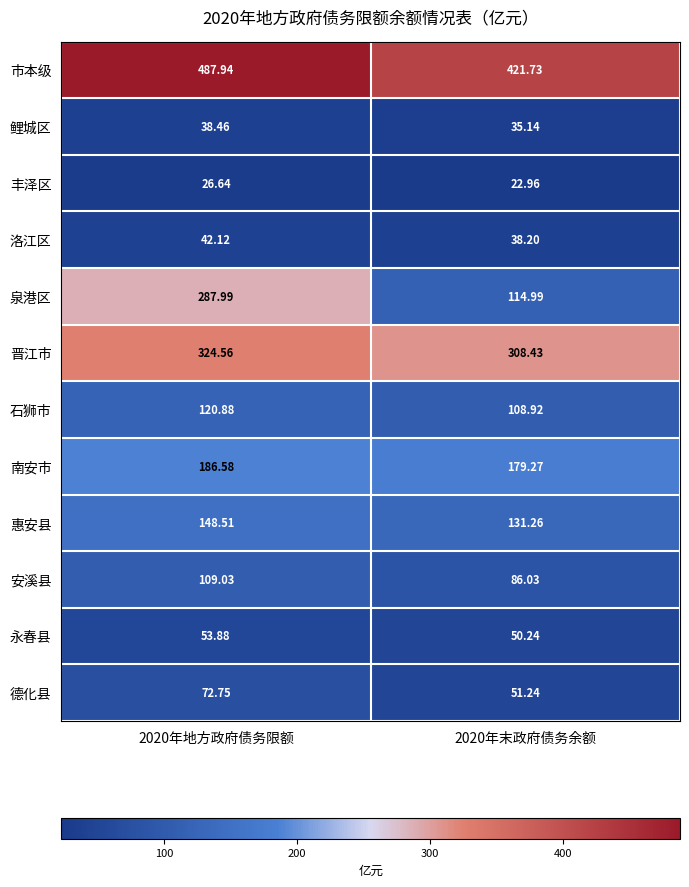

Rank the series by their maximum value, from highest to lowest.

市本级, 晋江市, 泉港区, 南安市, 惠安县, 石狮市, 安溪县, 德化县, 永春县, 洛江区, 鲤城区, 丰泽区